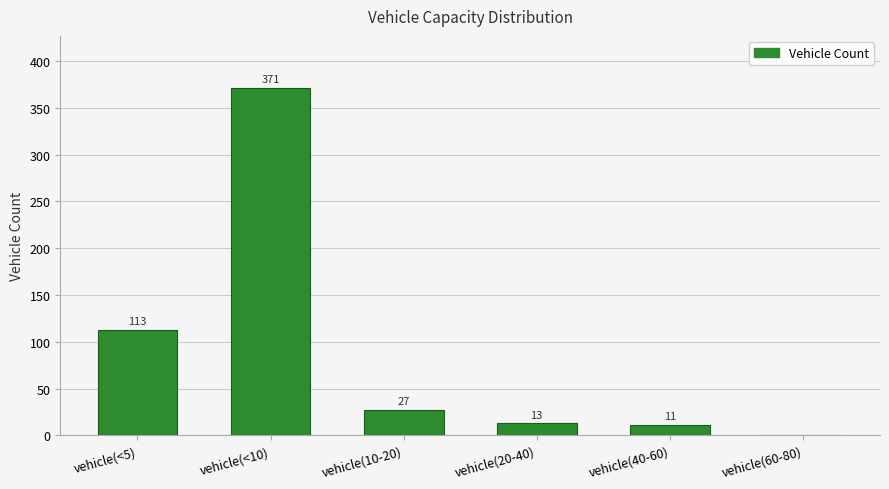

Where is the data nearest to the value 185?

vehicle(<5)